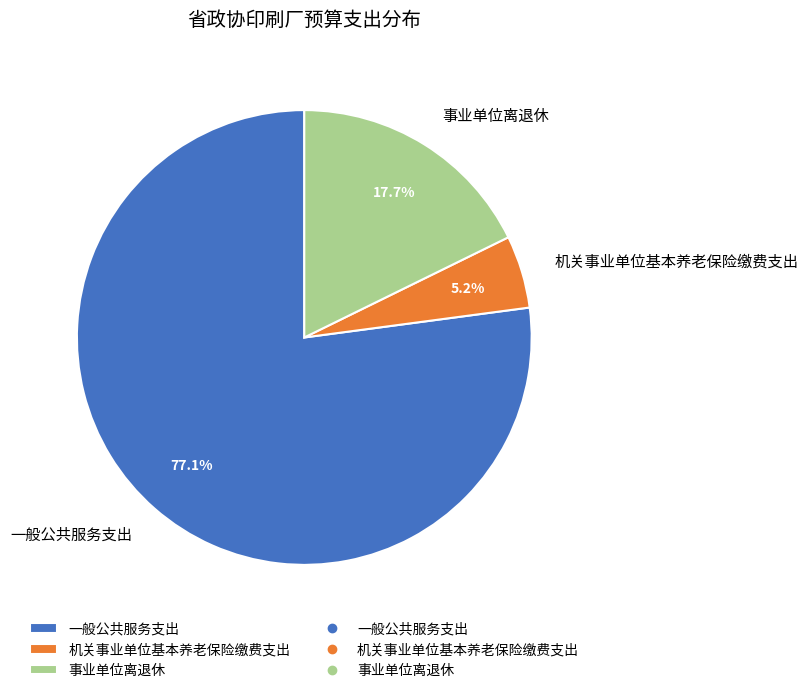

What percentage is NOT represented by 事业单位离退休?

82.3%